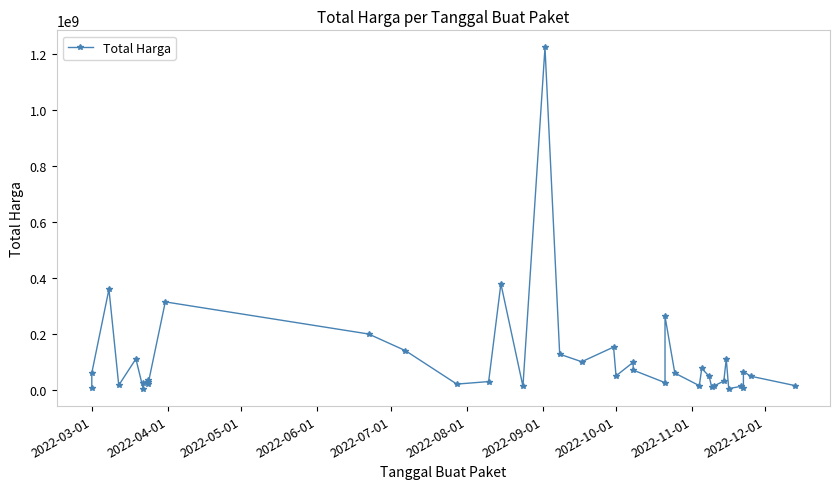

How many lines are shown in the chart?

1